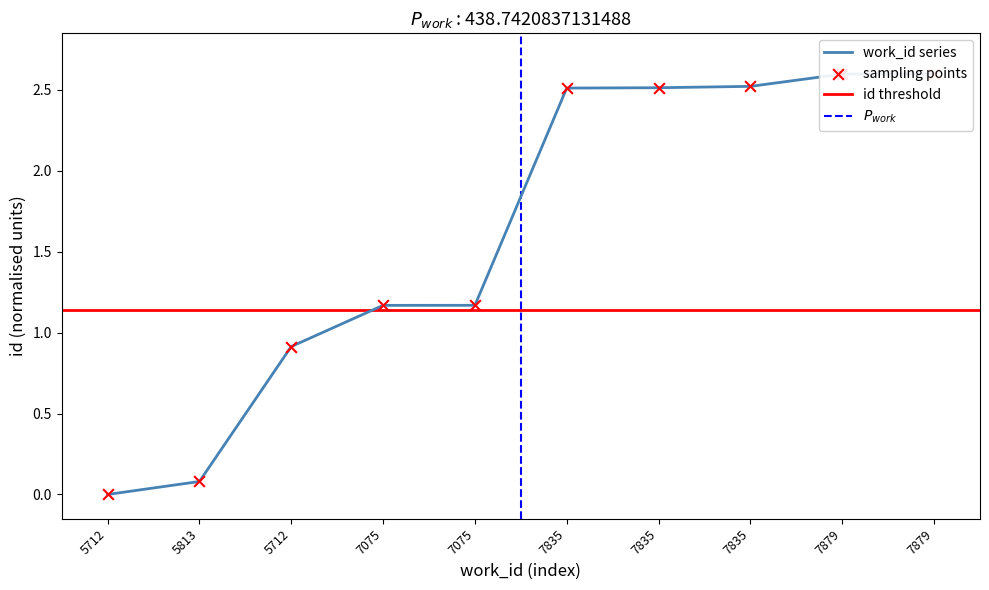

What is the change in value from 5712 to 7075?

+0.3